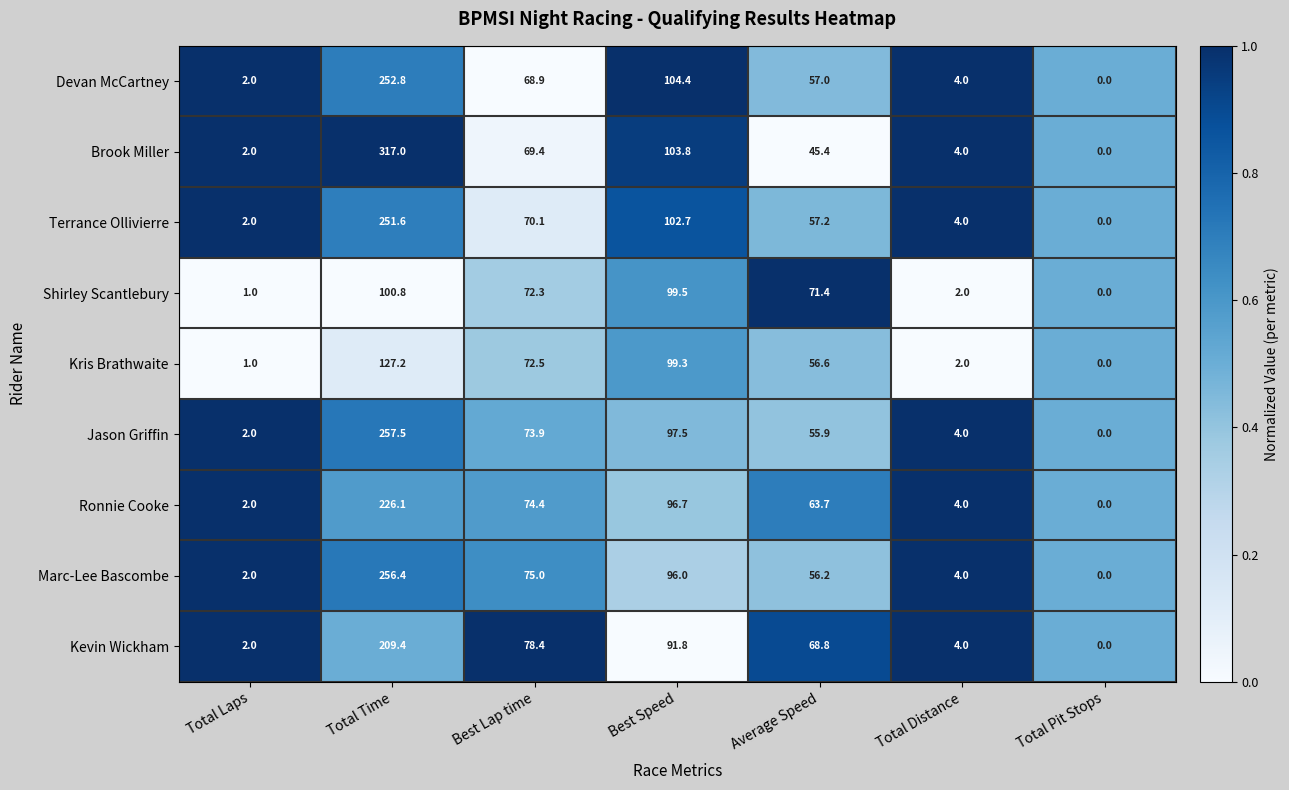

What is the sum of the Kevin Wickham values at Best Speed and Total Distance?

95.8